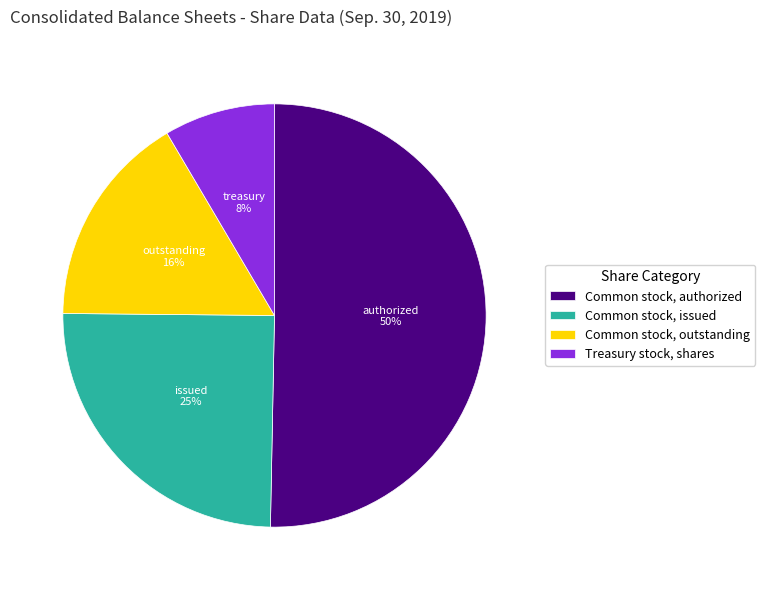

Which slice represents more than half of the pie?

Common stock, authorized